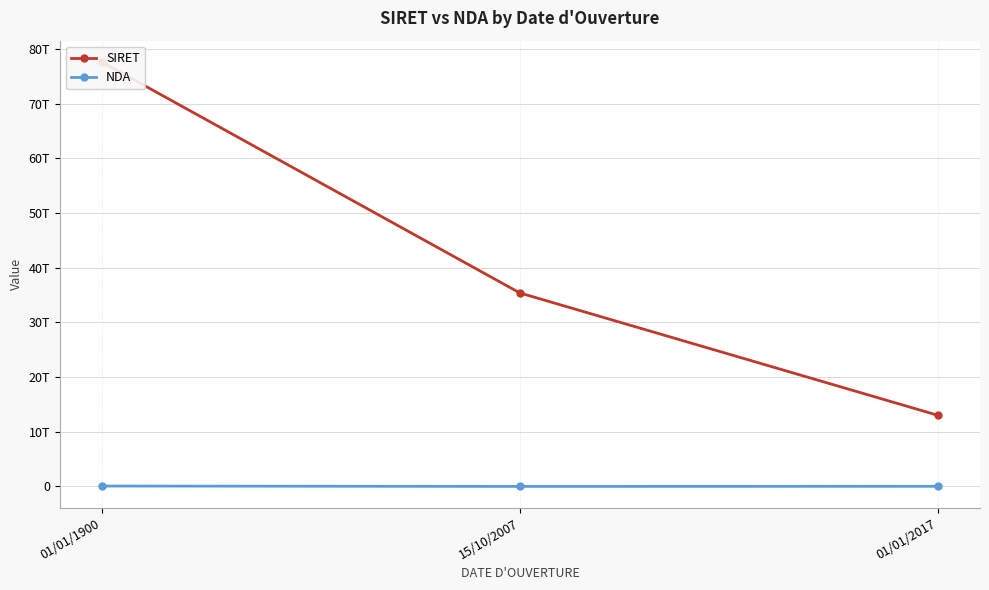

The NDA series shows 13906363536 at 01/01/2017. True or false?

False